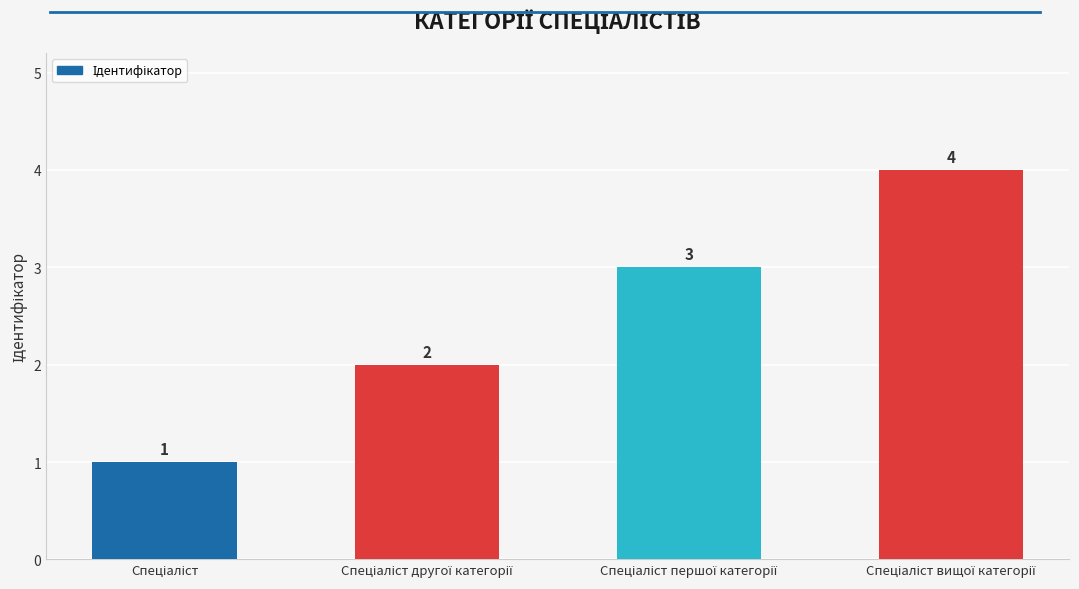

What is the sum of all values?

10